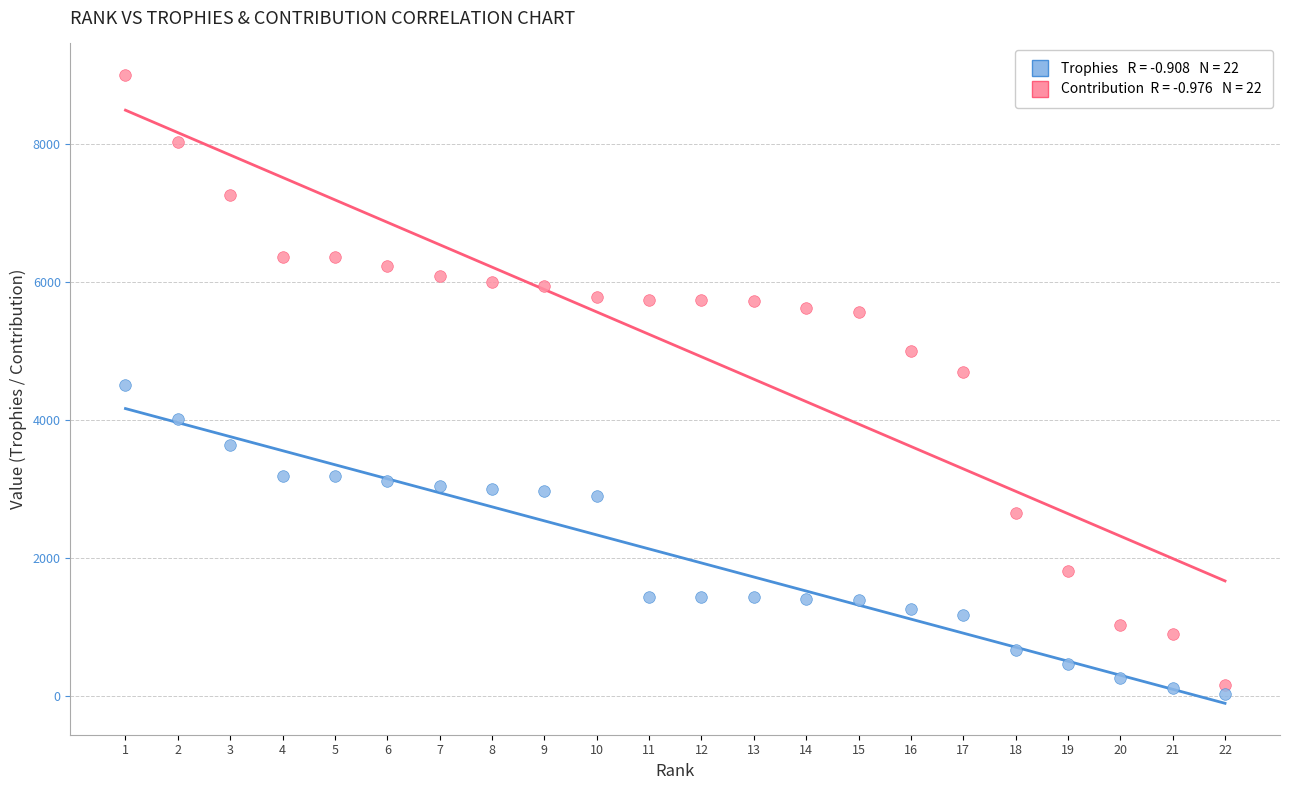

Across all data points, what is the range of Y values (max minus min)?

8982